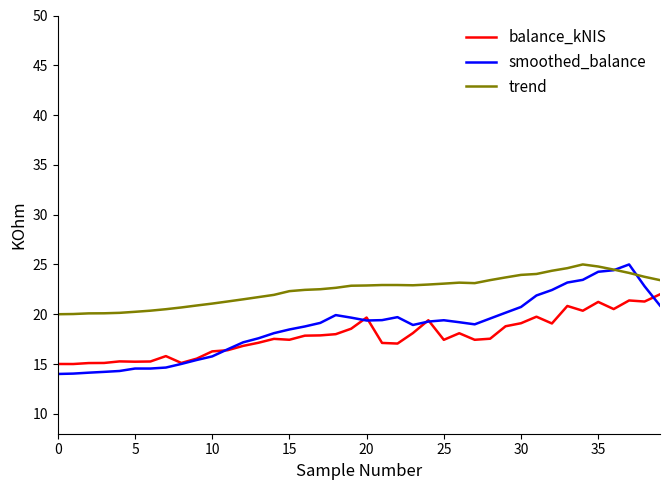

Which series has the largest total across all categories?

trend